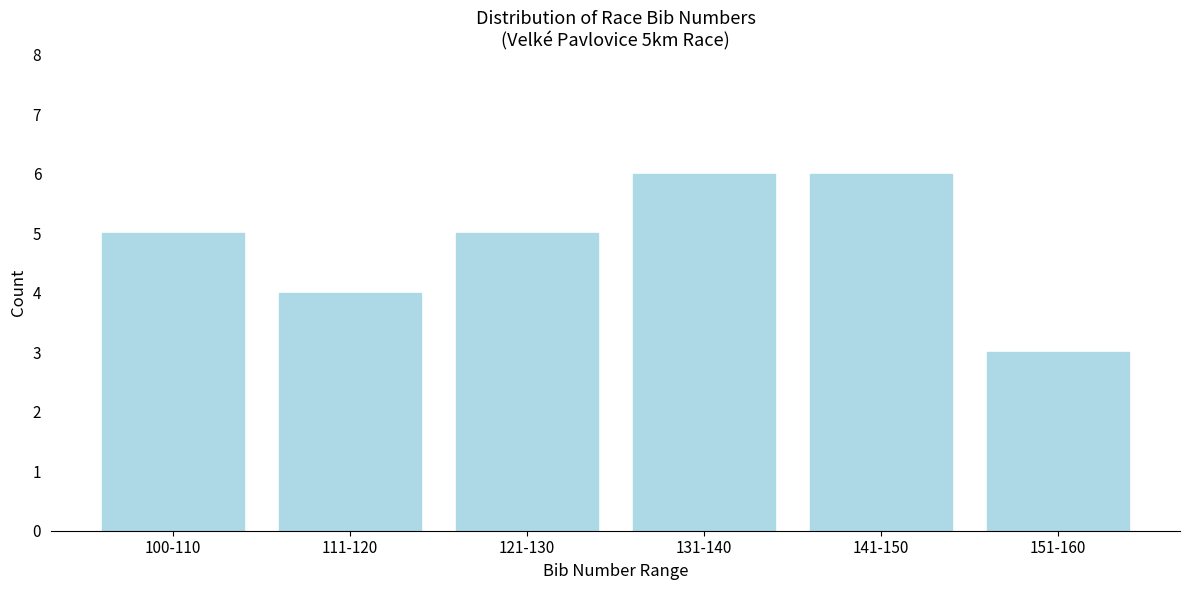

Reading left to right, extract all data points from this chart.

100-110=5	111-120=4	121-130=5	131-140=6	141-150=6	151-160=3